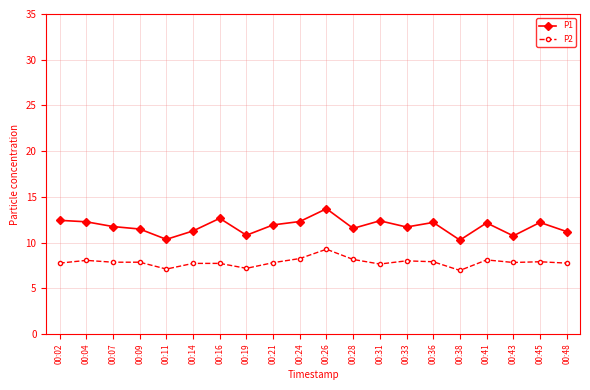

What is the sum of all P2 values?

156.8